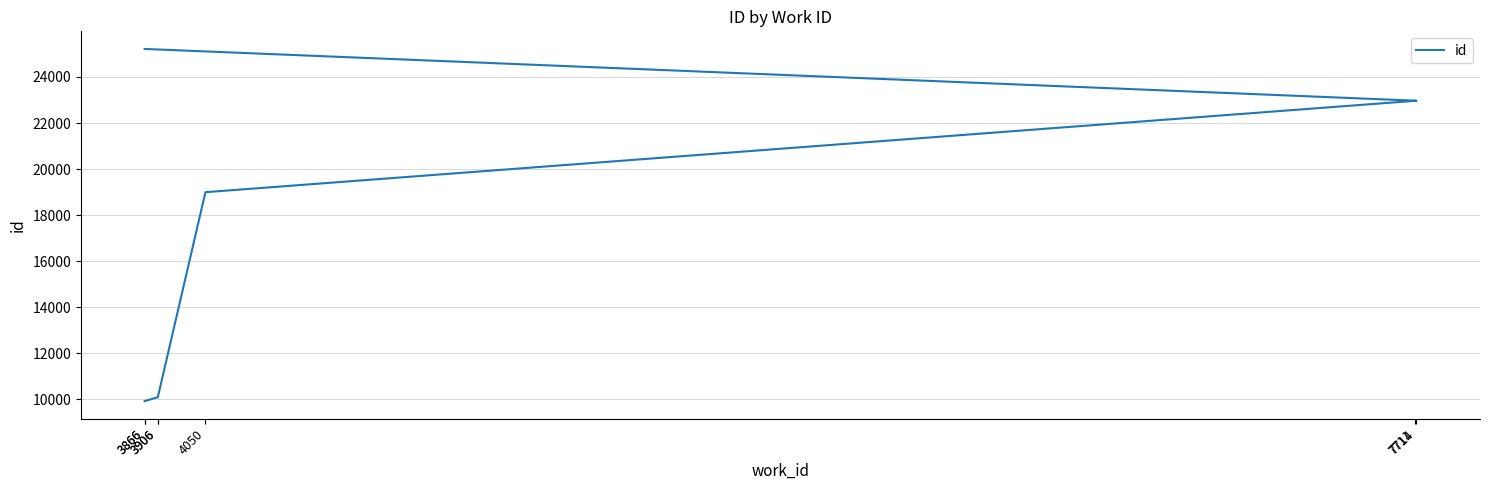

Reading left to right, transcribe all the data shown in this chart.

3866=9925	3906=10095	3906=10100	4050=18997	7711=22966	7714=22969	3866=25217